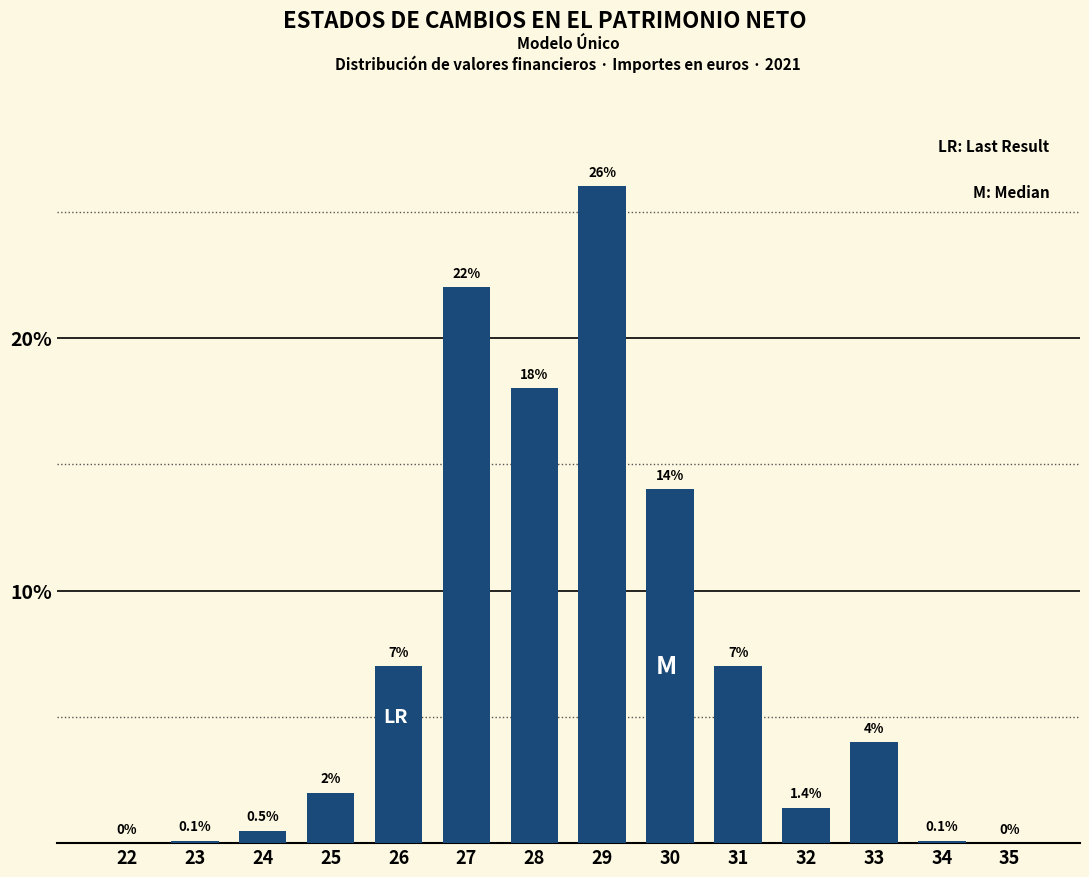

Reading right to left, extract all data points from this chart.

35=0.0	34=0.1	33=4.0	32=1.4	31=7.0	30=14.0	29=26.0	28=18.0	27=22.0	26=7.0	25=2.0	24=0.5	23=0.1	22=0.0